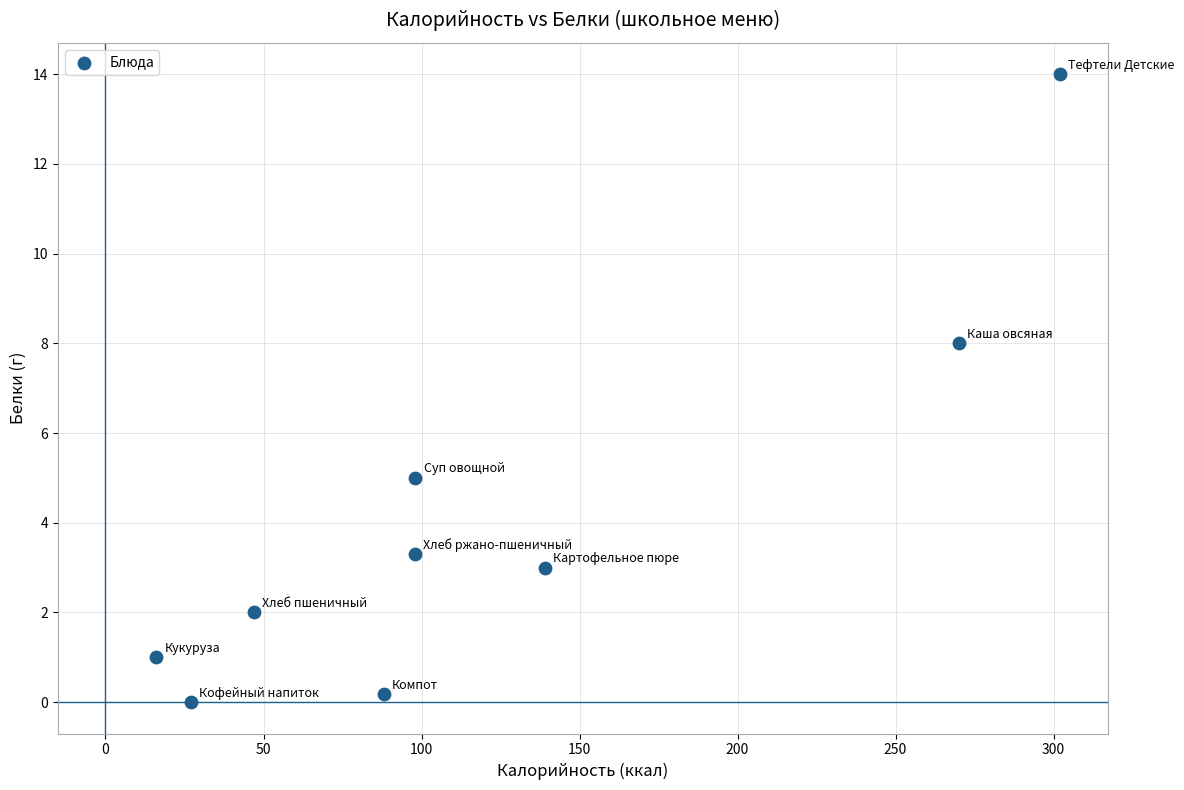

What is the average X value?

120.5